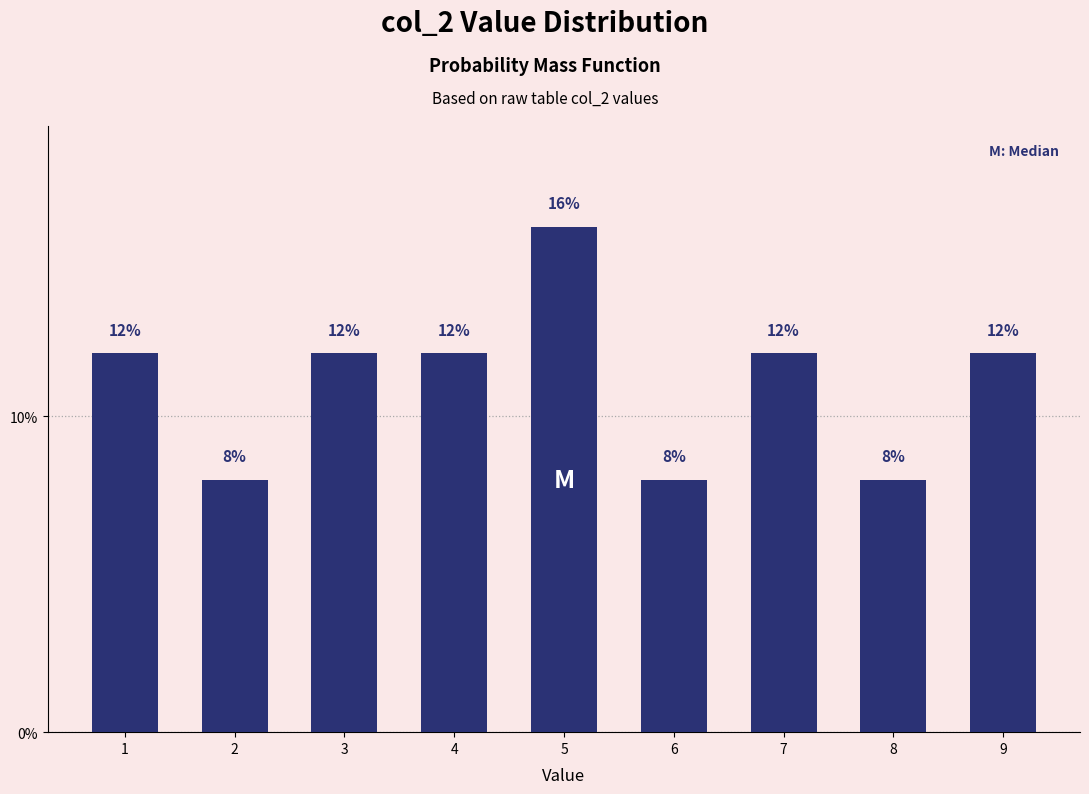

Reading left to right, list all the values displayed in this chart.

12	8	12	12	16	8	12	8	12